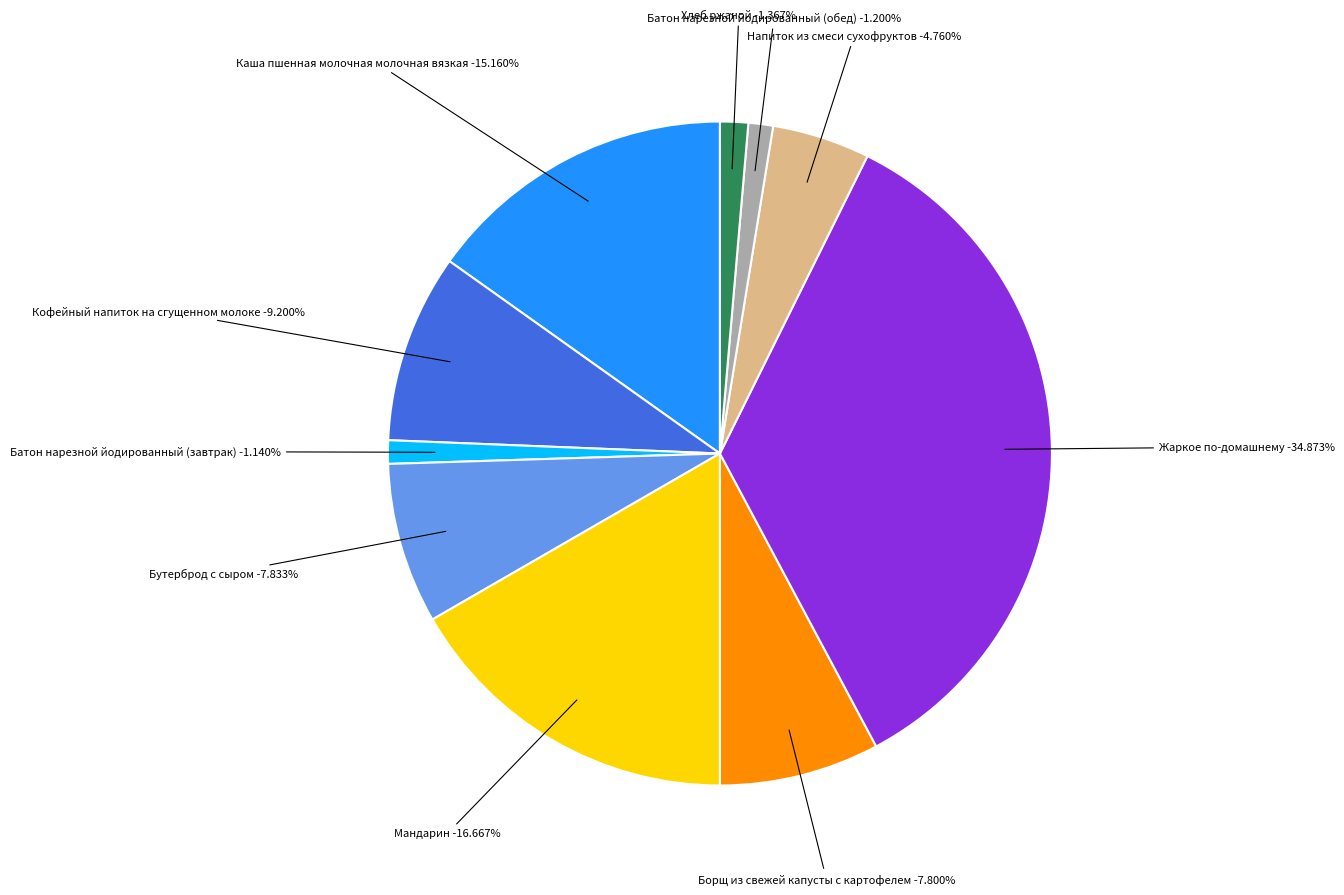

Between Хлеб ржаной and Бутерброд с сыром, which is larger?

Бутерброд с сыром